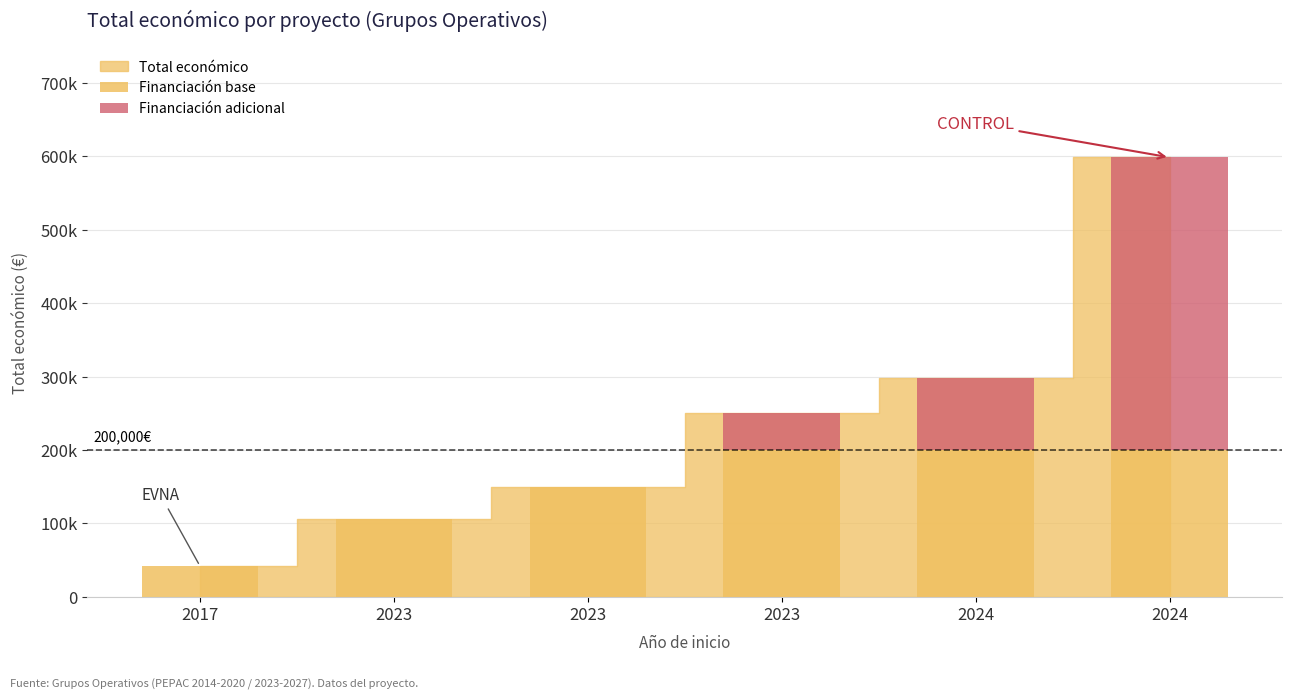

Are the bars grouped side by side (vs. stacked)?

No